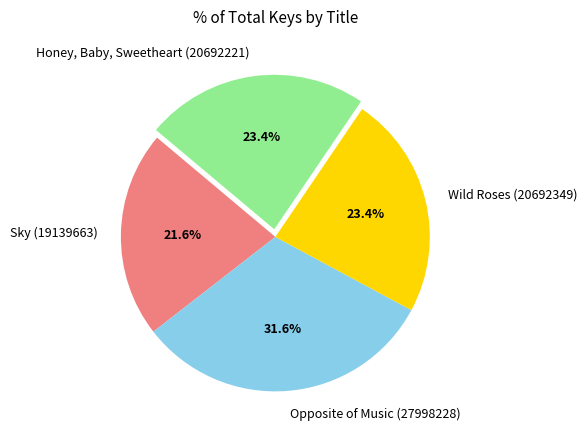

Does any single category account for the majority?

No